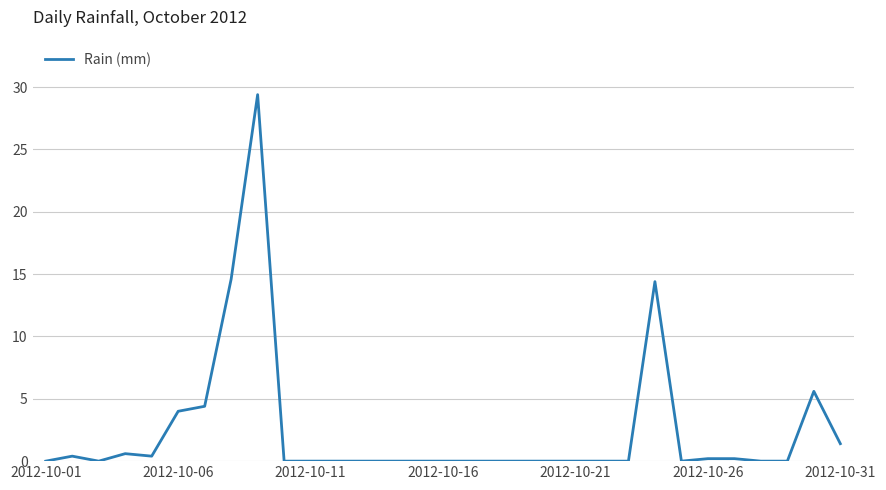

What is the difference between the maximum and minimum values?

29.4